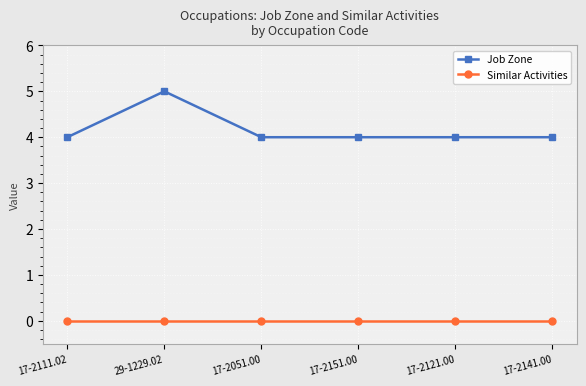

What is the greatest value displayed?

5